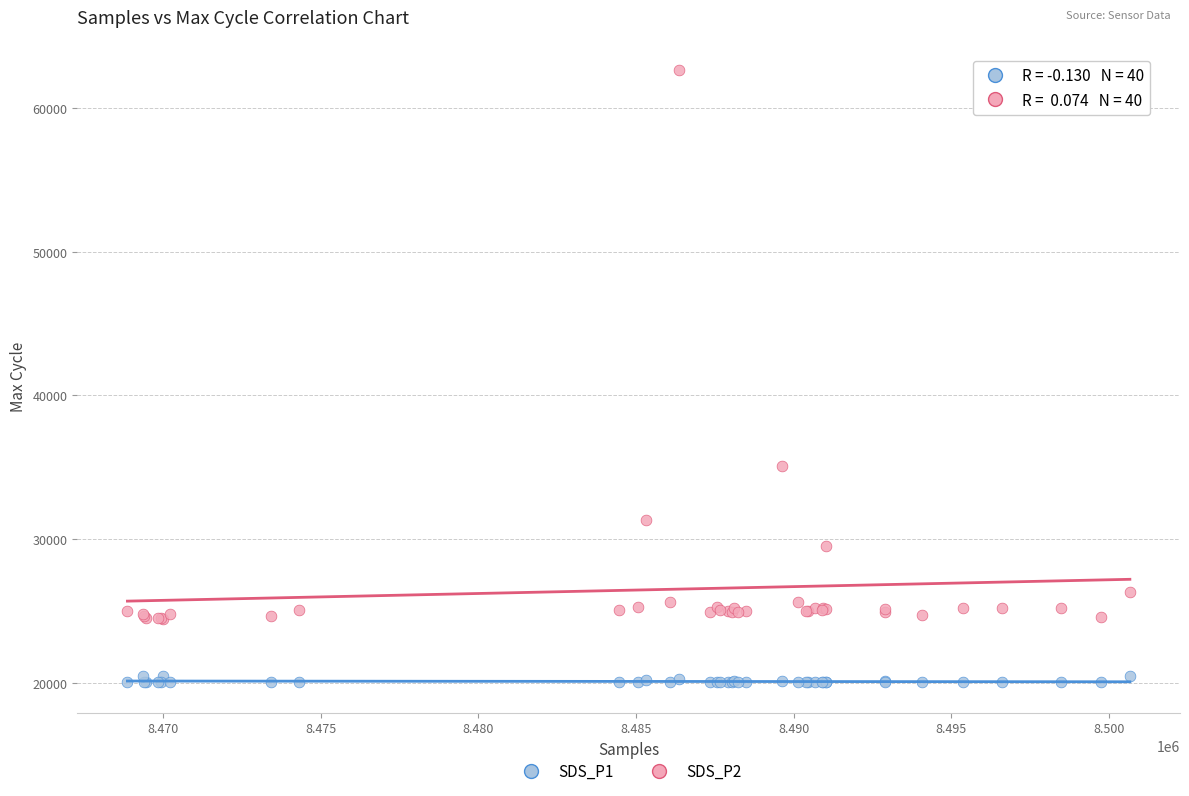

Which series reaches the minimum Y coordinate?

SDS_P1